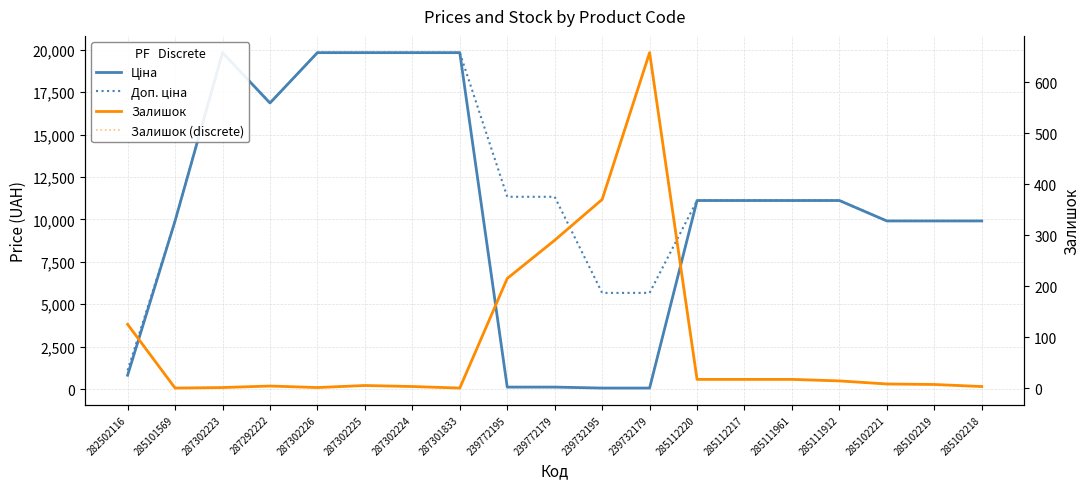

The Залишок (discrete) series shows 26.6 at 285112217. True or false?

False